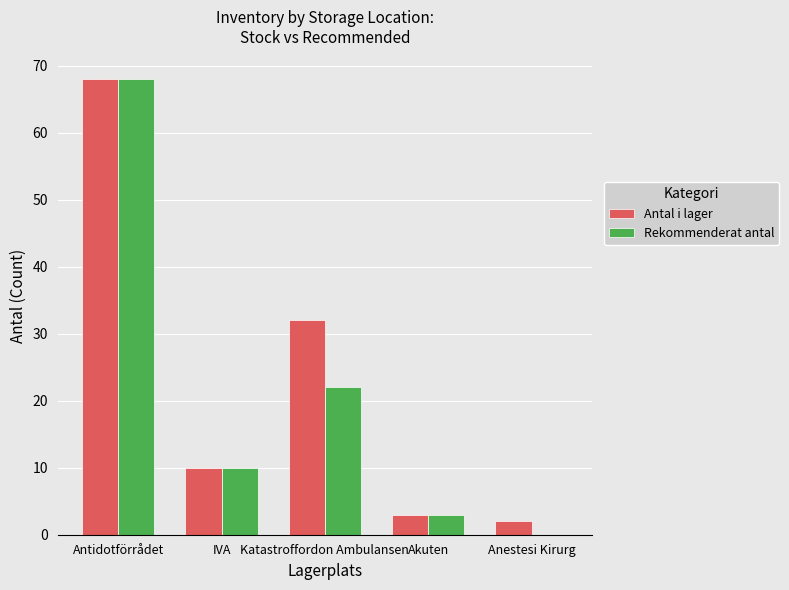

What are all the series names shown in the legend?

Antal i lager, Rekommenderat antal